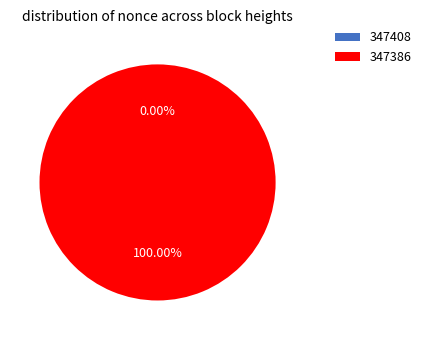

How many segments does this pie chart have?

2